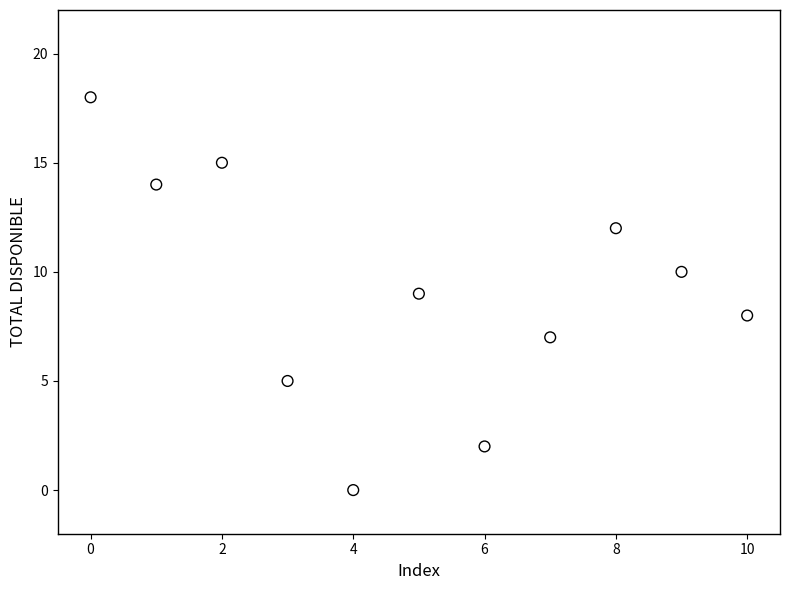

What is the average Y value?

9